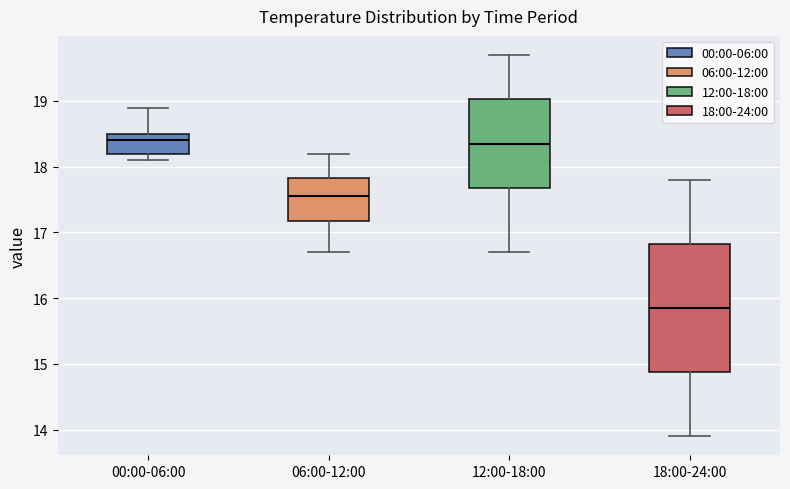

Reading left to right, transcribe this box plot: for each box, give where its median line is, the range the box spans, and where its two whiskers end, as read against the y-axis. The values are not printed on the chart, so give them approximately, as read against the axis.

00:00-06:00: median 18.4, box 18.2 to 18.5, whiskers 18.1 to 18.9
06:00-12:00: median 17.6, box 17.2 to 17.8, whiskers 16.7 to 18.2
12:00-18:00: median 18.4, box 17.7 to 19.0, whiskers 16.7 to 19.7
18:00-24:00: median 15.9, box 14.9 to 16.8, whiskers 13.9 to 17.8